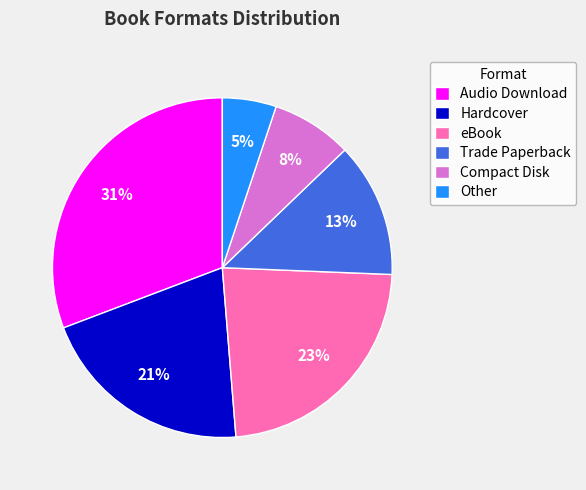

Does Compact Disk account for over 50% of the chart?

No